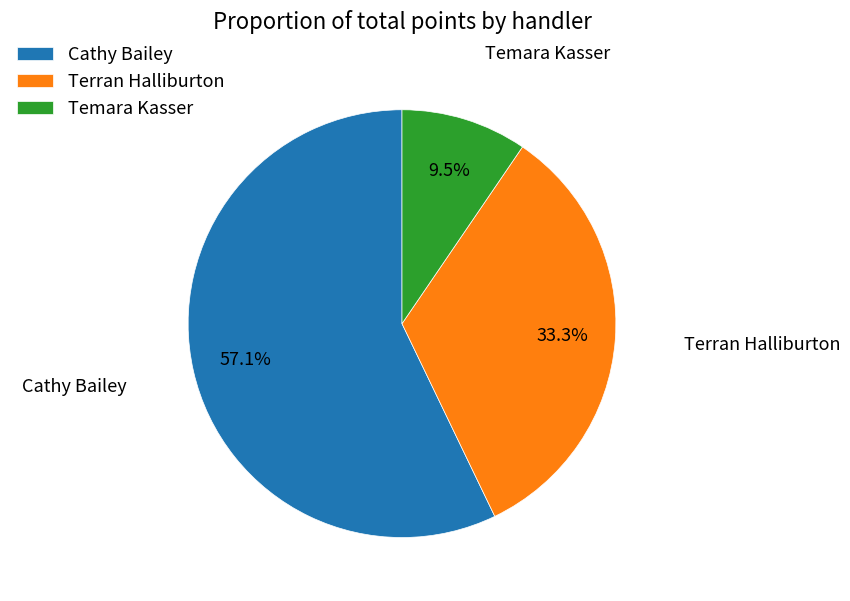

Which has a higher value, Cathy Bailey or Temara Kasser?

Cathy Bailey